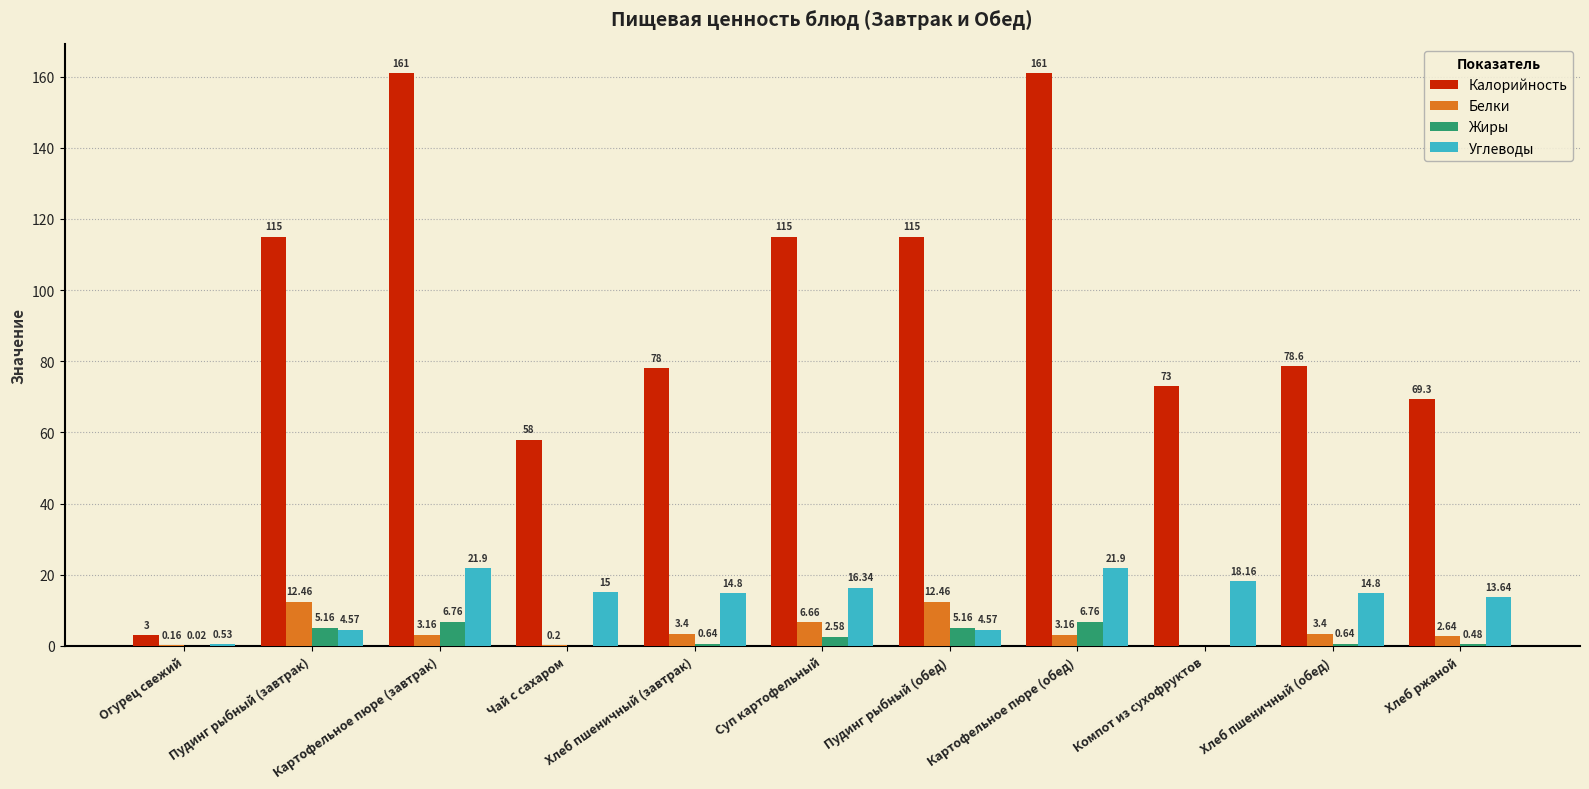

Where is Калорийность nearest to the value 82?

Хлеб пшеничный (обед)